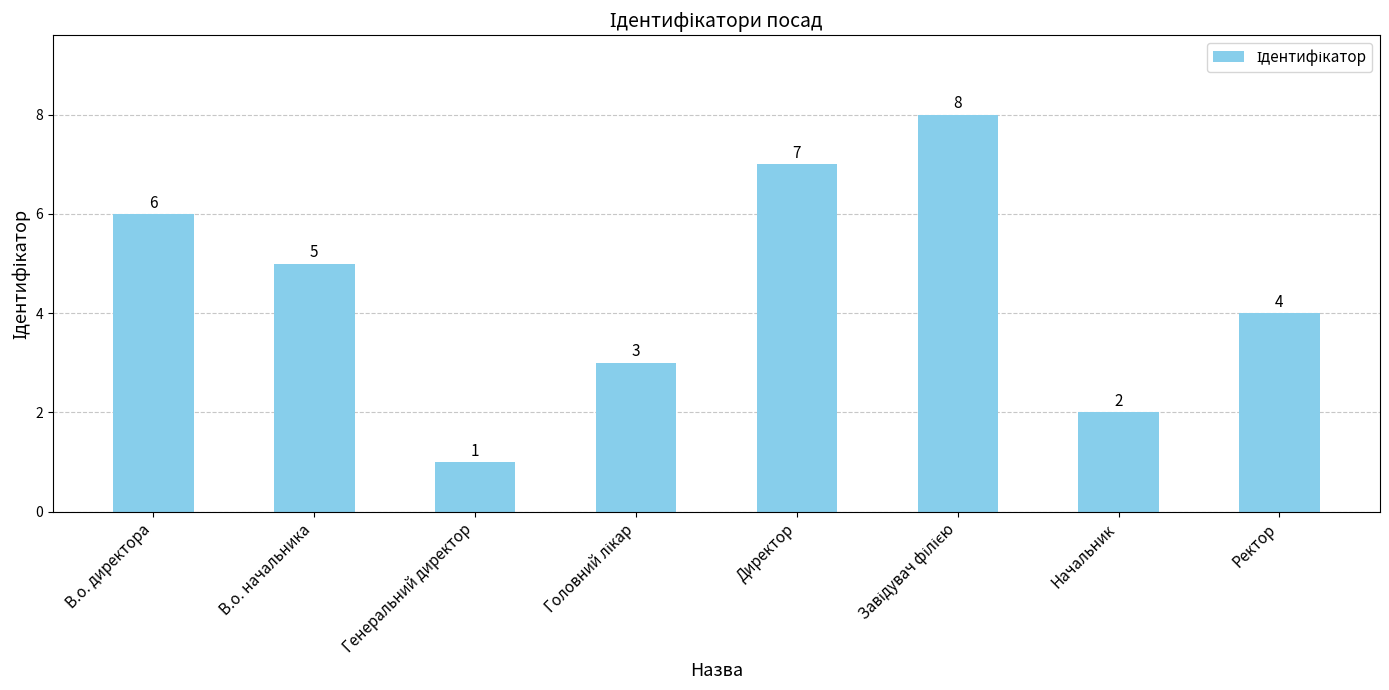

Read the value at Генеральний директор.

1